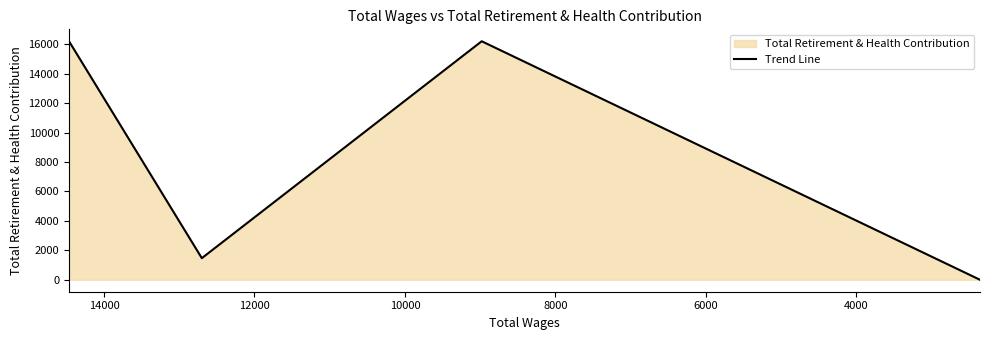

How many points are higher than both their immediate neighbors (excluding endpoints)?

1